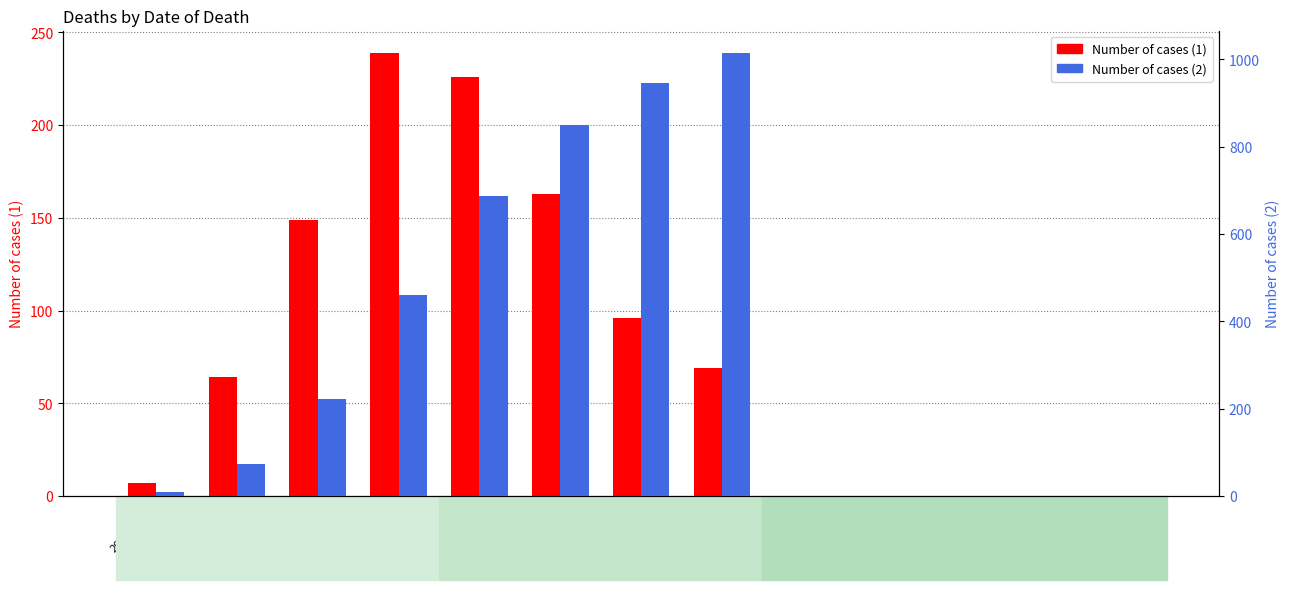

What is the difference between the maximum and second lowest values in the Number of cases (1) series?

239